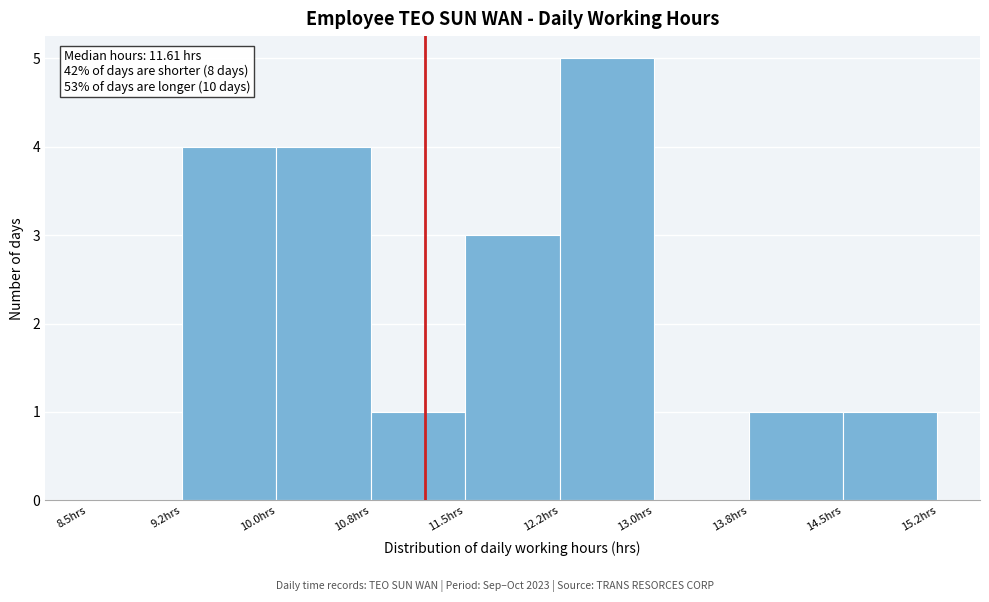

Which range on the x-axis has the tallest bar?

12.25 to 13.00